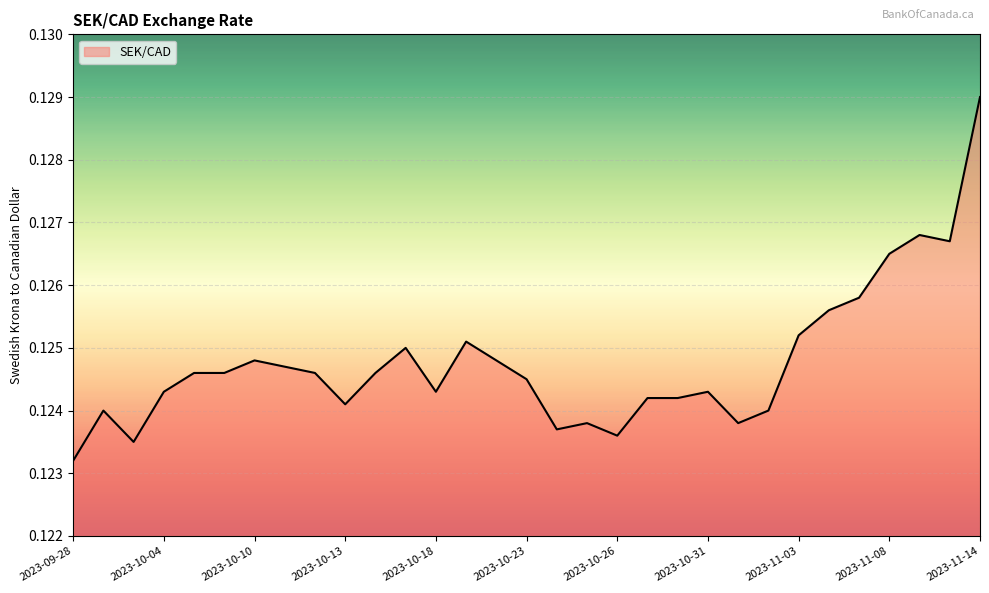

Does the chart display data point markers on the line(s)?

No